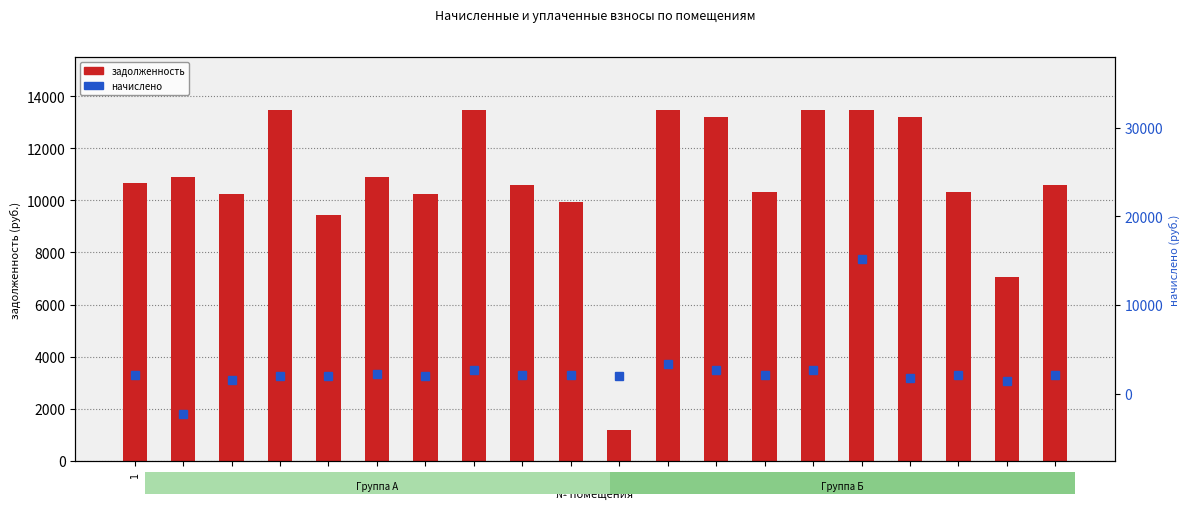

At which label is начислено closest to 6446?

12